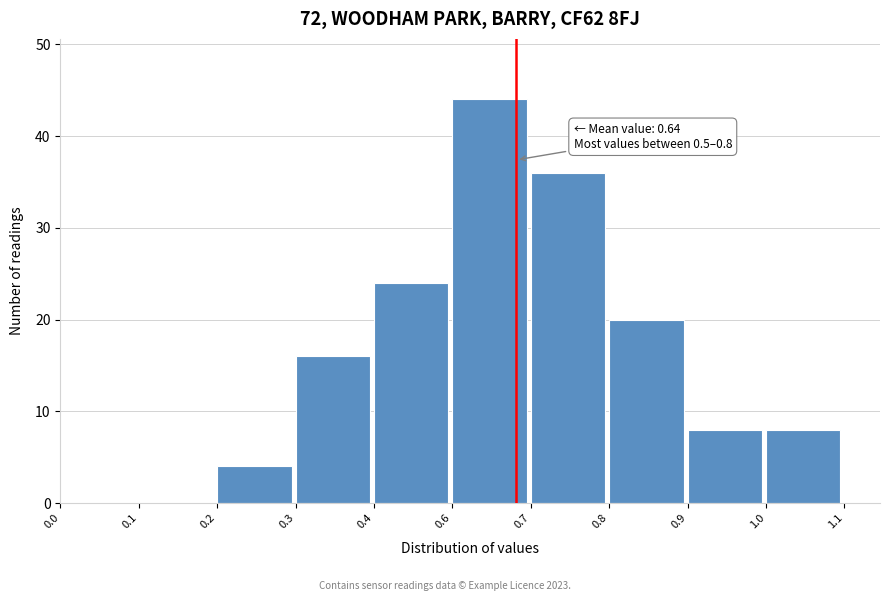

The value at 0.0 is 0. True or false?

True